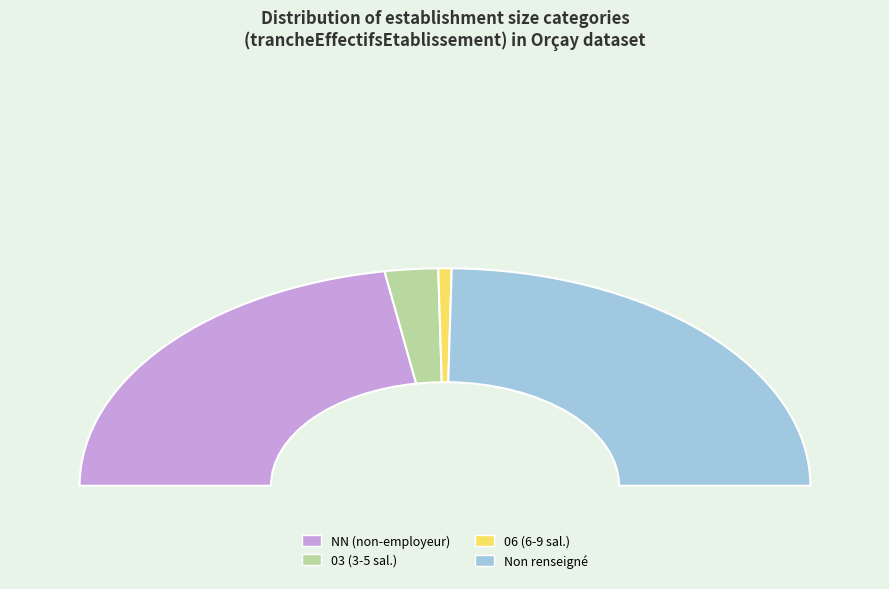

Is the sum of 06 and 03 greater than half?

No